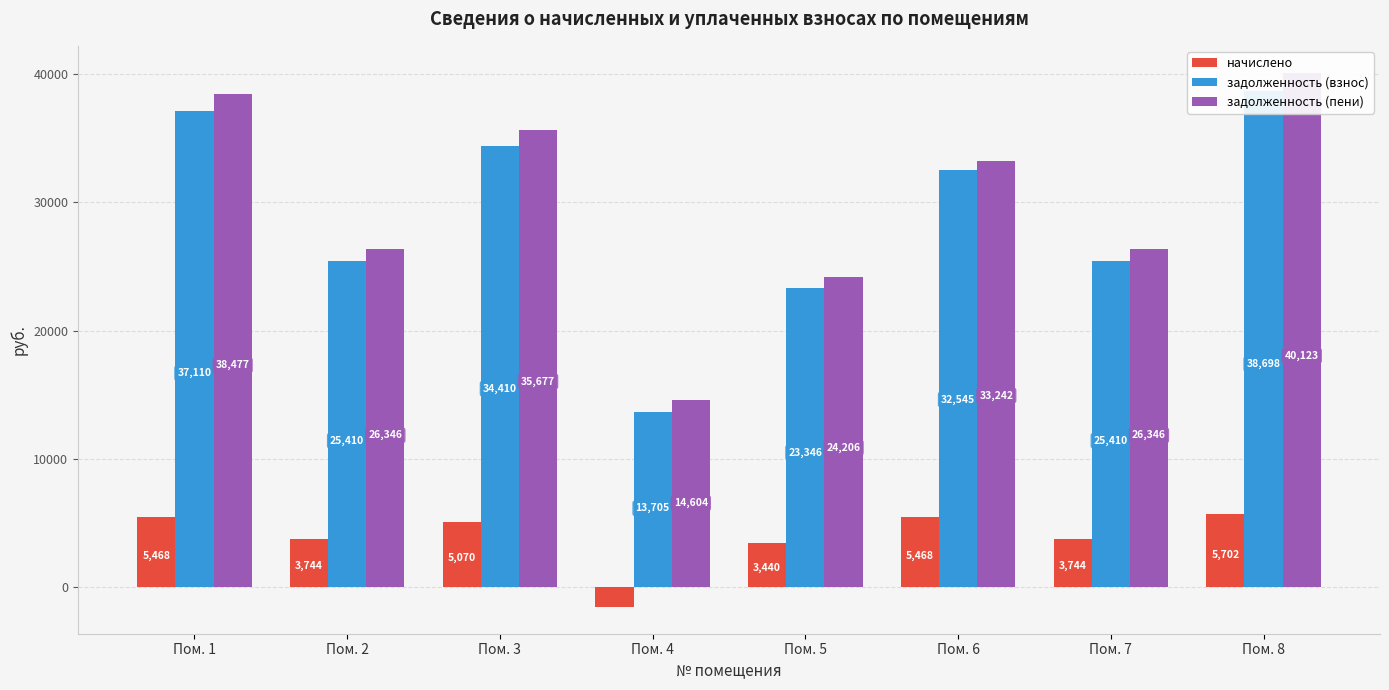

Reading left to right, what are all the values shown in this chart?

начислено: 5467.8	3744.0	5070.0	-1521.3	3439.8	5467.8	3744.0	5701.8
задолженность (взнос): 37109.6	25410.2	34409.7	13705.3	23345.7	32544.6	25410.2	38697.8
задолженность (пени): 38476.6	26346.2	35677.2	14604.3	24205.7	33241.5	26346.2	40123.2